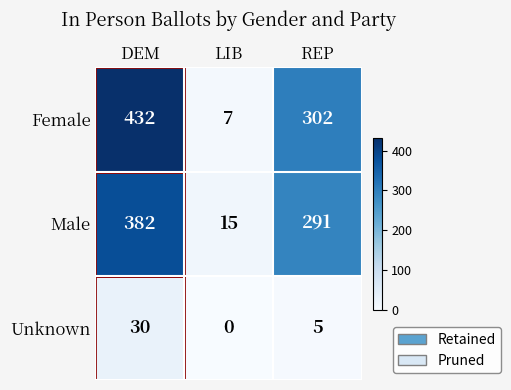

What value does the Male series have at DEM, to the nearest 10?

380